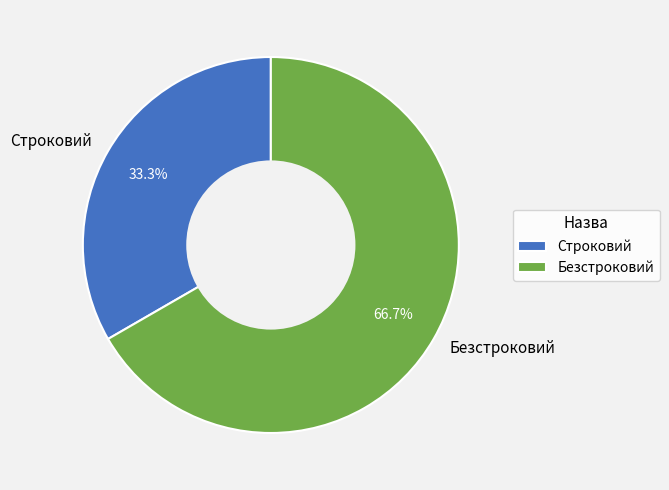

Which category has the smallest portion of the pie?

Строковий